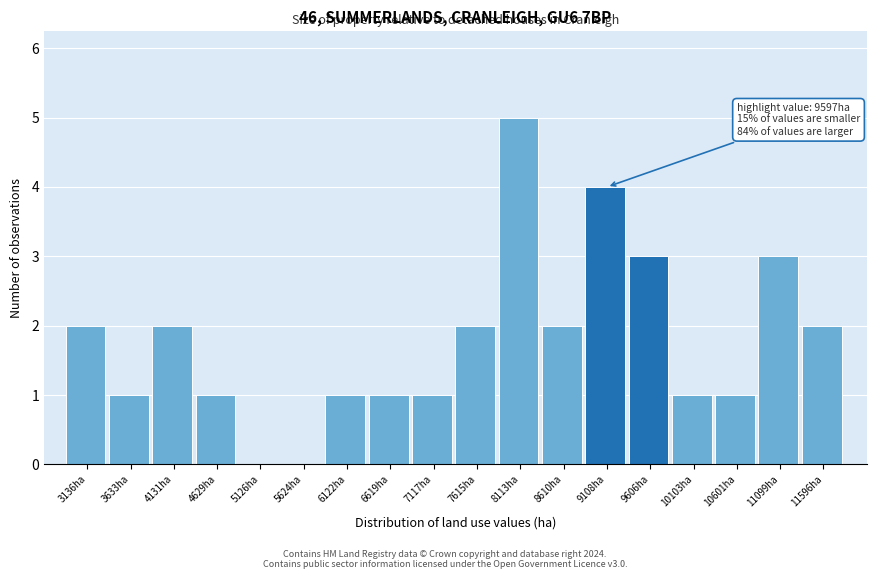

Reading right to left, transcribe all the data shown in this chart.

11596ha=2	11099ha=3	10601ha=1	10103ha=1	9606ha=3	9108ha=4	8610ha=2	8113ha=5	7615ha=2	7117ha=1	6619ha=1	6122ha=1	5624ha=0	5126ha=0	4629ha=1	4131ha=2	3633ha=1	3136ha=2